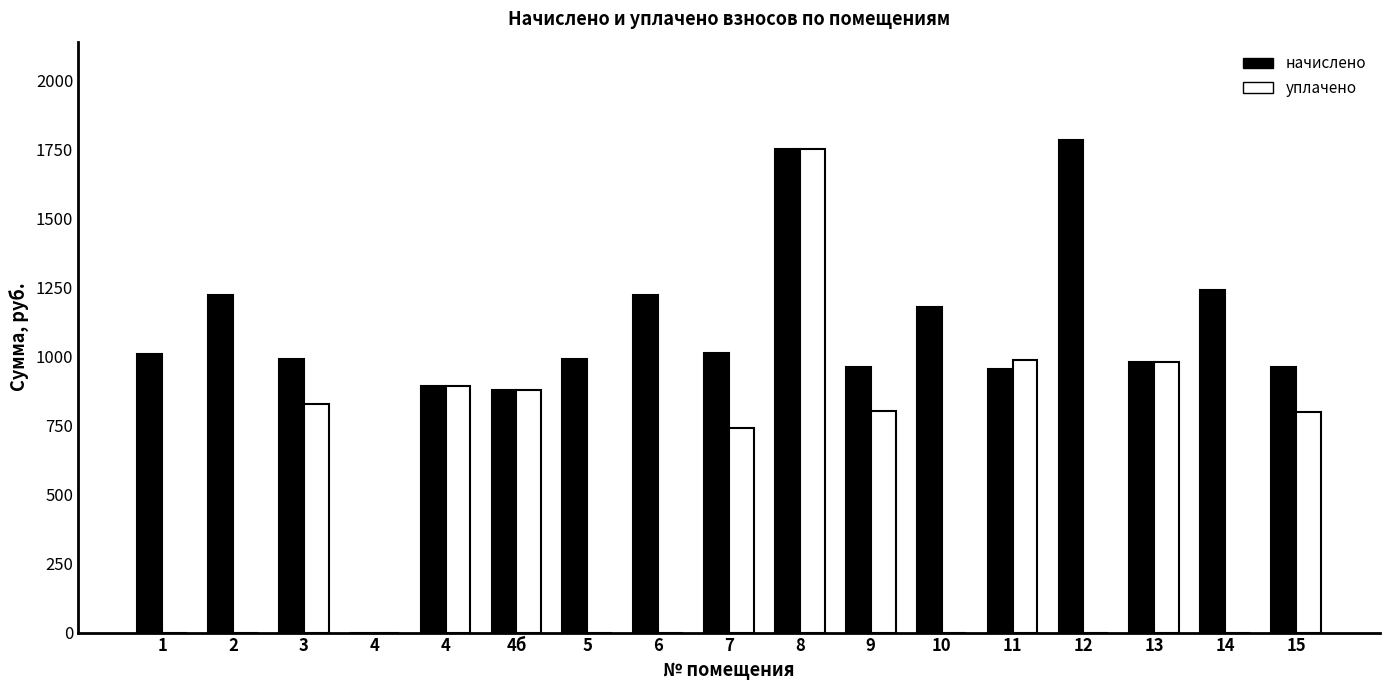

What are all the series names shown in the legend?

начислено, уплачено